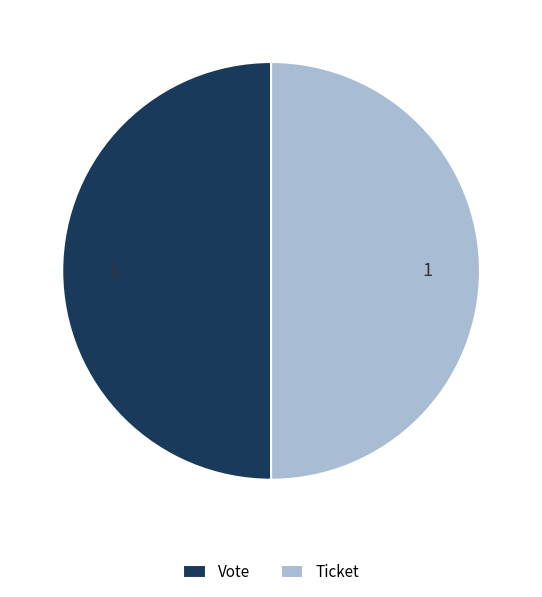

Is the sum of Ticket and Vote greater than half?

Yes